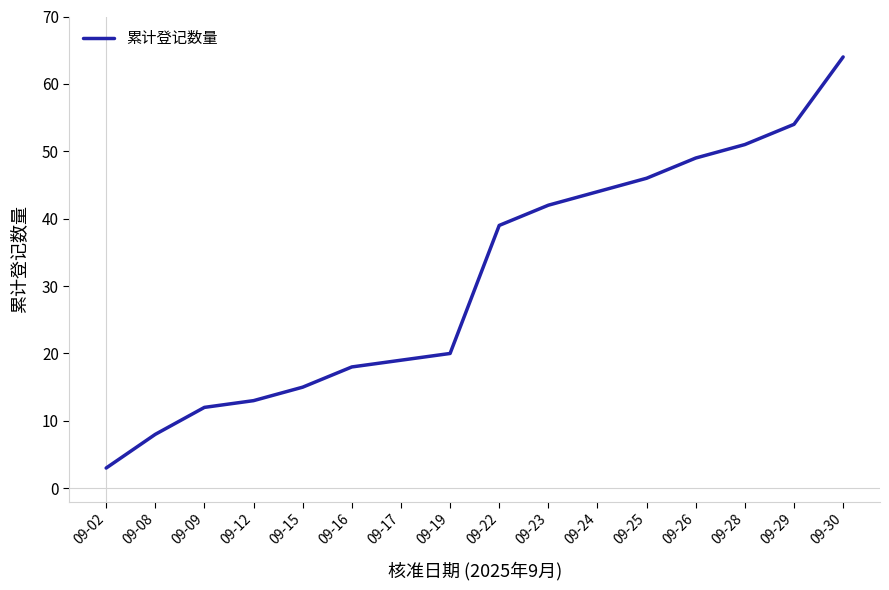

What is the difference between the values at 09-30 and 09-02?

61